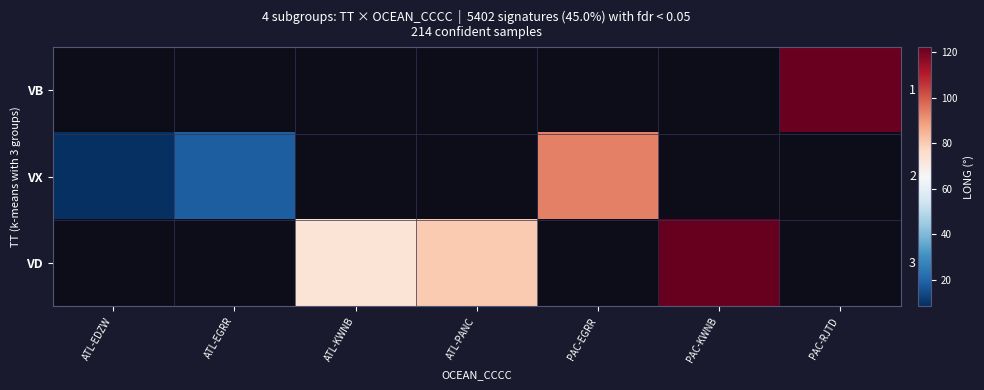

Where does the VD series first go above 80?

ATL-PANC